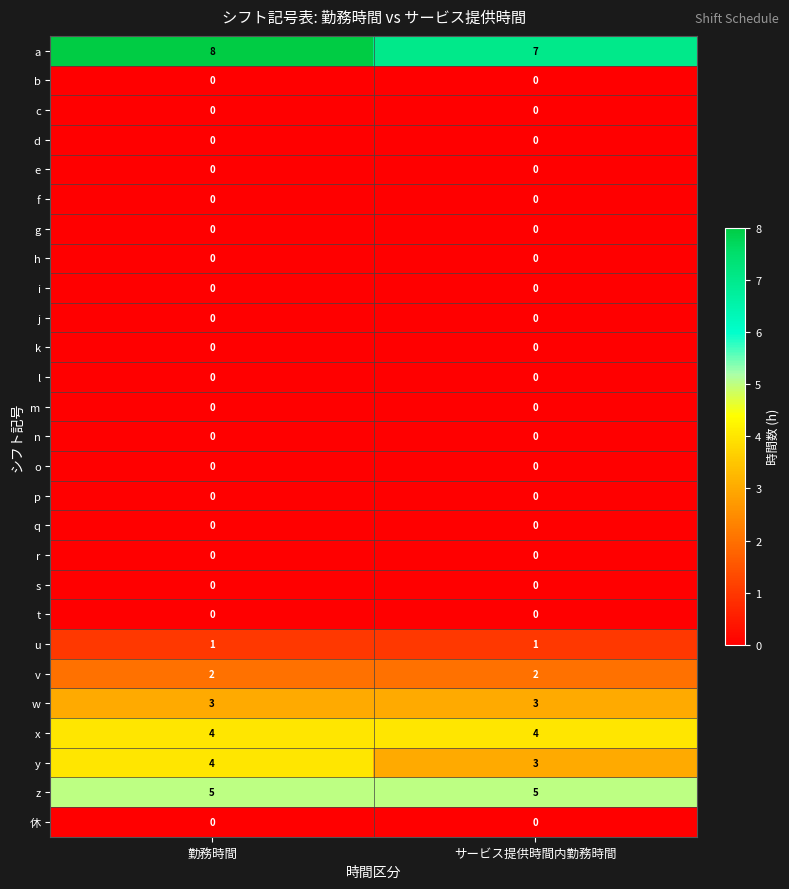

What is the spread (max minus min) of values at サービス提供時間内勤務時間?

7